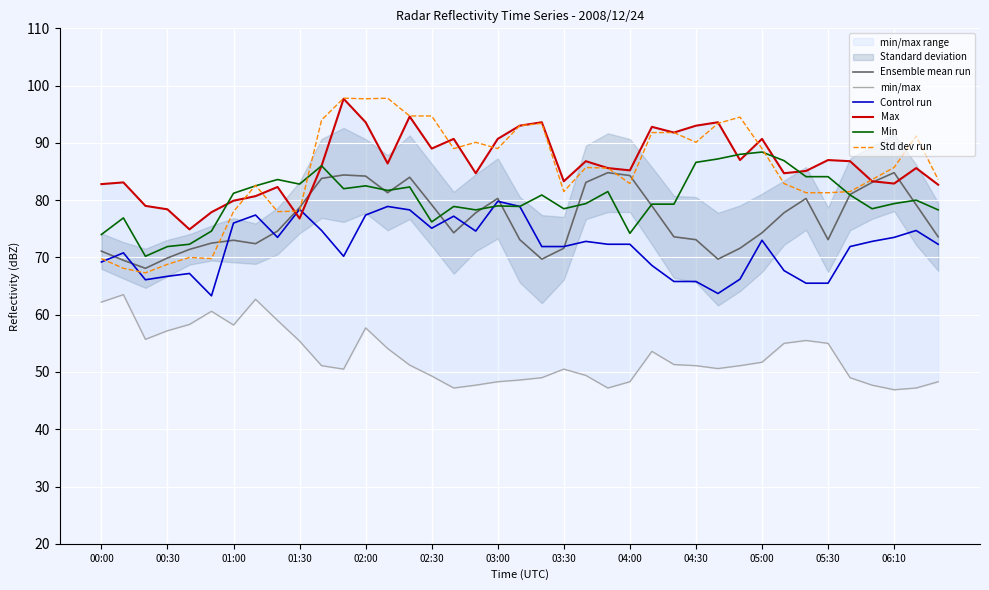

Is the value of Std dev run at 00:30 greater than the value of Min at 00:30?

No